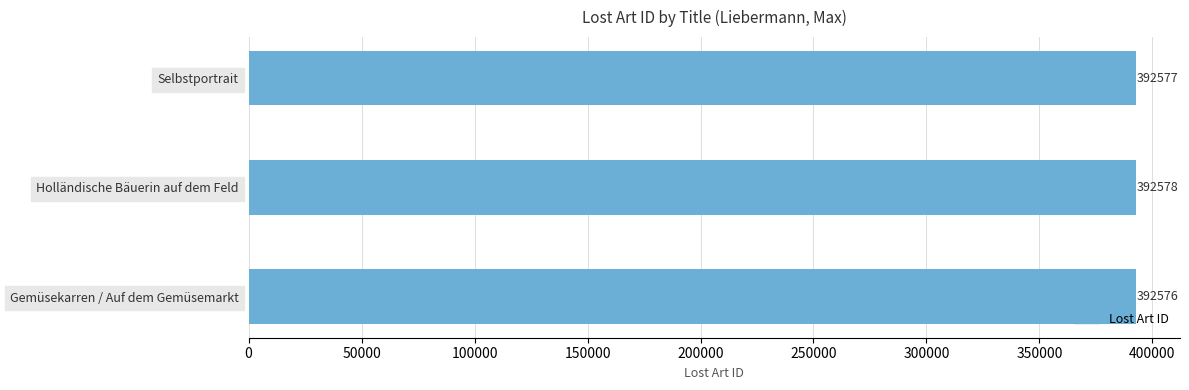

At which category does the chart reach its peak across all series?

Holländische Bäuerin auf dem Feld